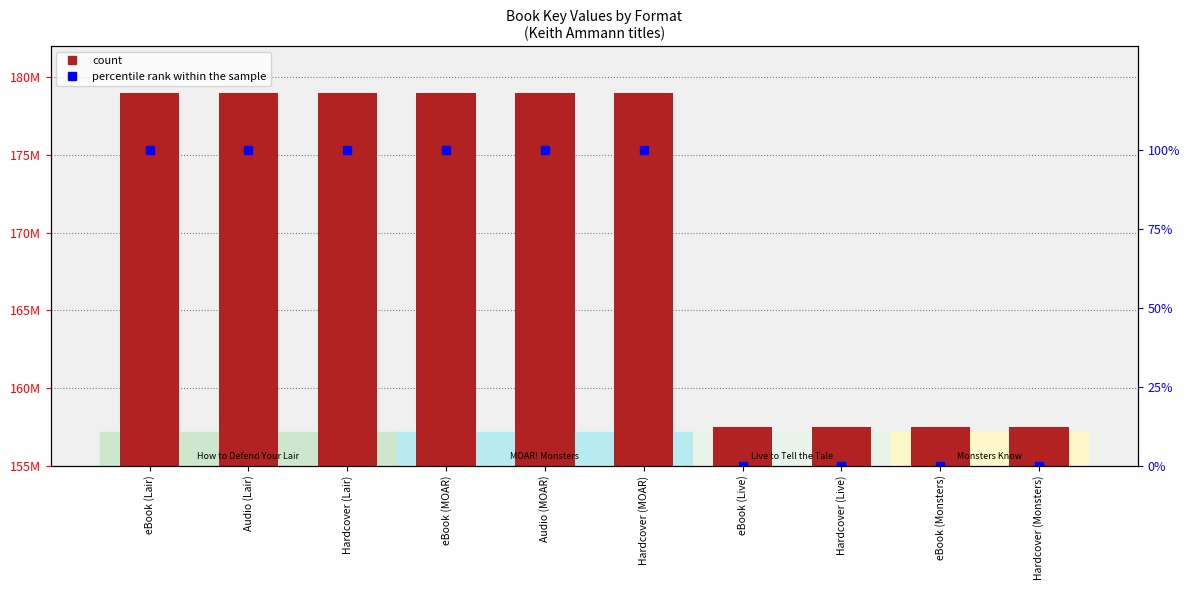

Reading right to left, list all the values displayed in this chart.

count: 157458015.0	157458015.0	157459223.0	157459223.0	179011032.0	179011032.0	179011032.0	179012604.0	179012604.0	179012604.0
percentile rank within the sample: 0.0	0.0	0.0	0.0	100.0	100.0	100.0	100.0	100.0	100.0